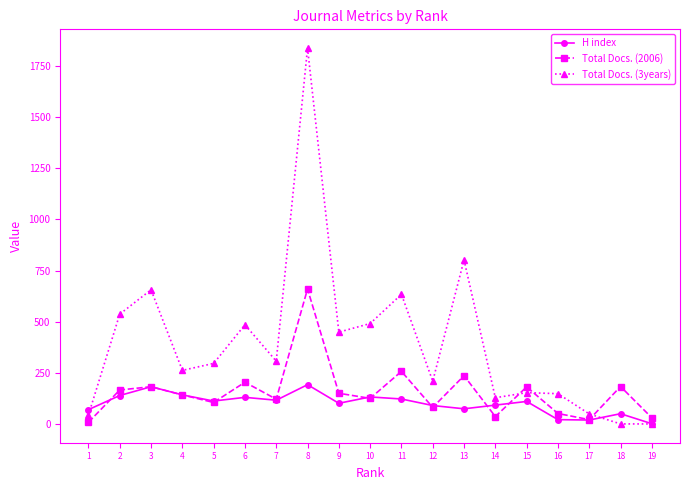

True or false: Total Docs. (2006) has more than 1 points higher than both neighbors.

True